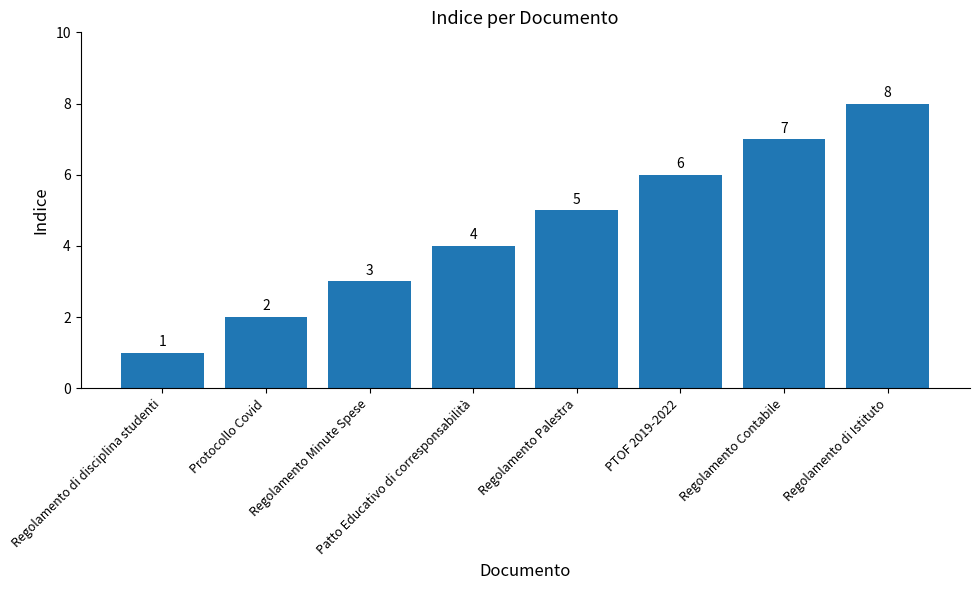

Is it true that the value at Protocollo Covid is 3?

False